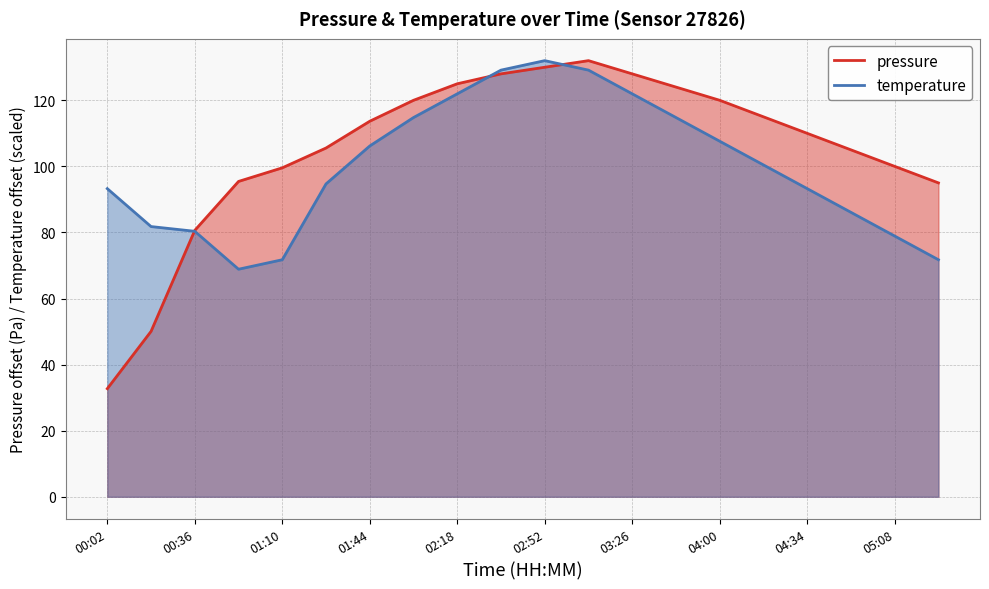

Between which two adjacent categories do pressure and temperature first intersect?

00:19 and 00:36